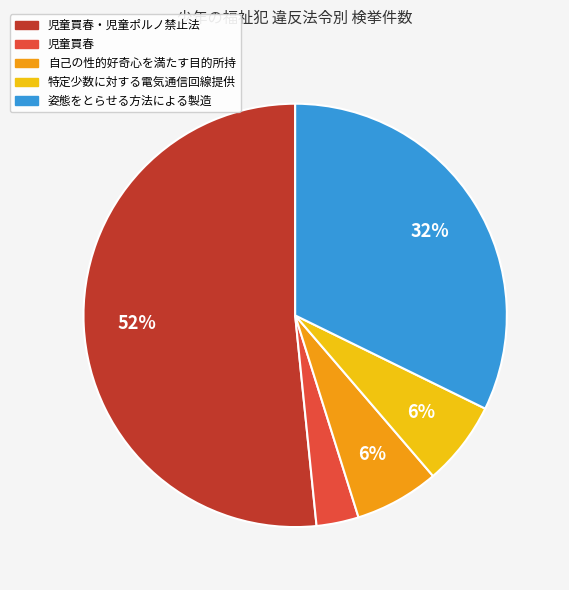

To the nearest percent, what is the average slice percentage?

20%